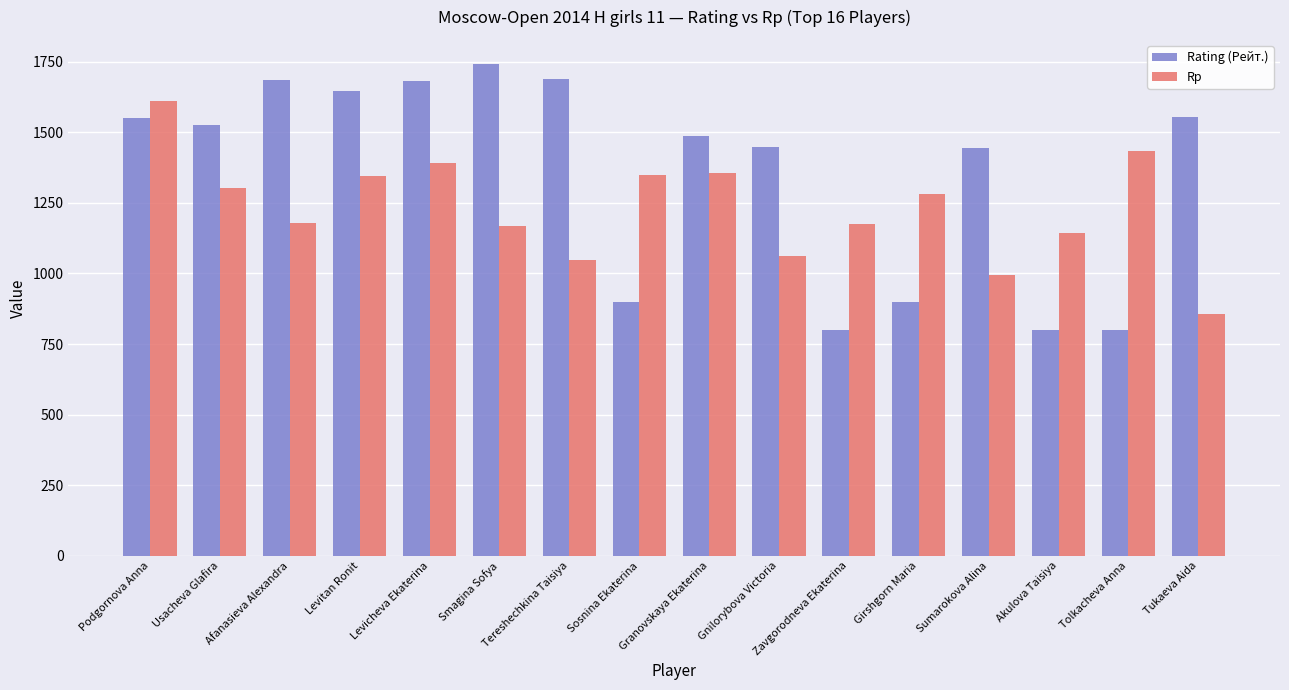

Where does the Rating (Рейт.) series first go above 1525?

Podgornova Anna